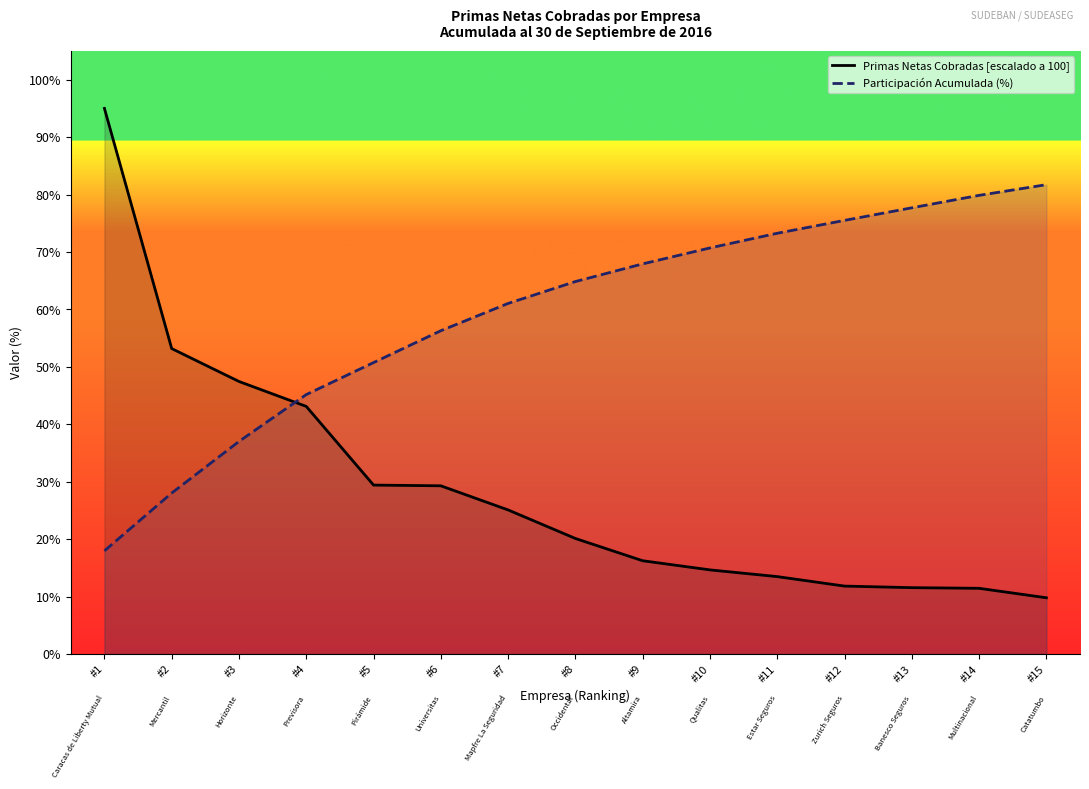

How many lines are shown in the chart?

2